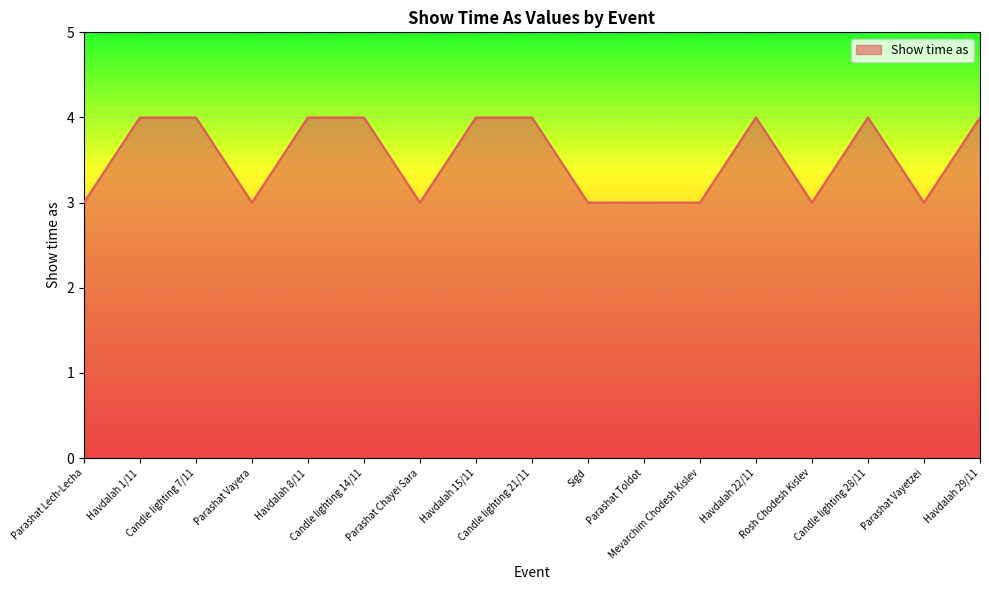

What is the difference between the maximum and minimum values?

1